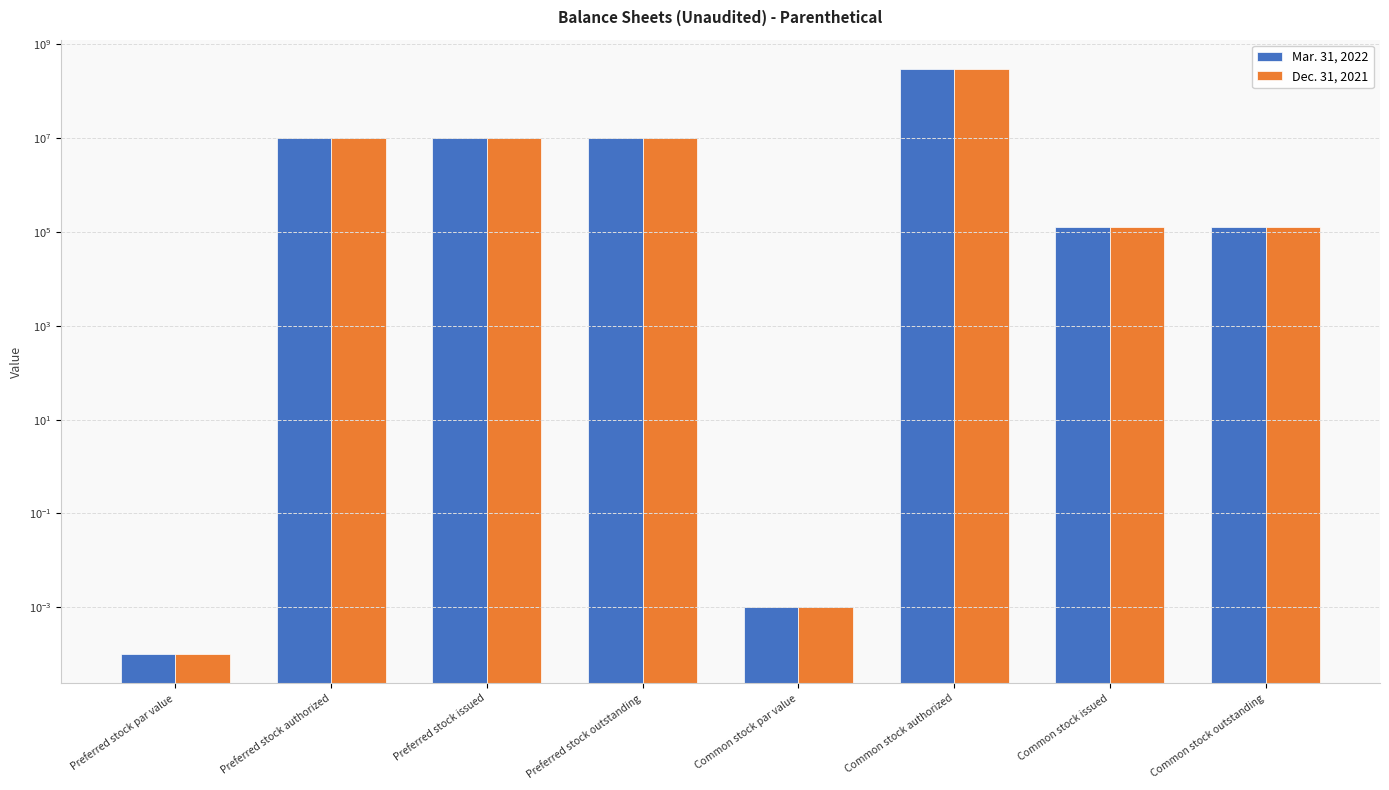

How many distinct data groups are displayed?

2